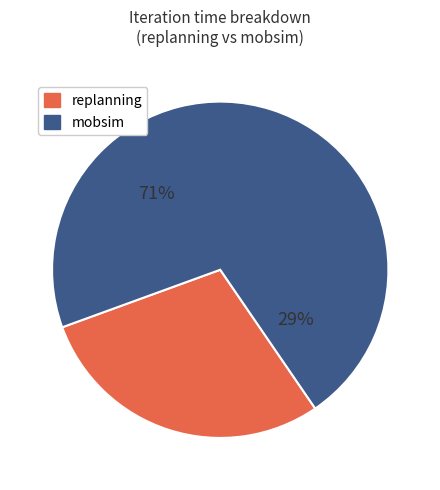

To the nearest percent, what is the average slice percentage?

50%